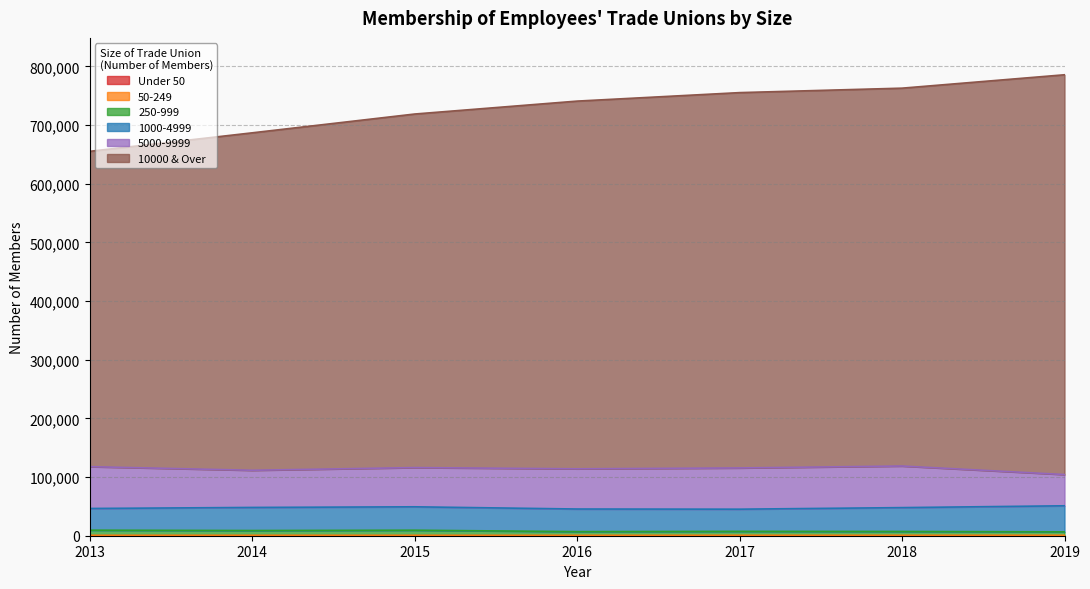

True or false: 10000 & Over has more than 1 interior local peaks.

False